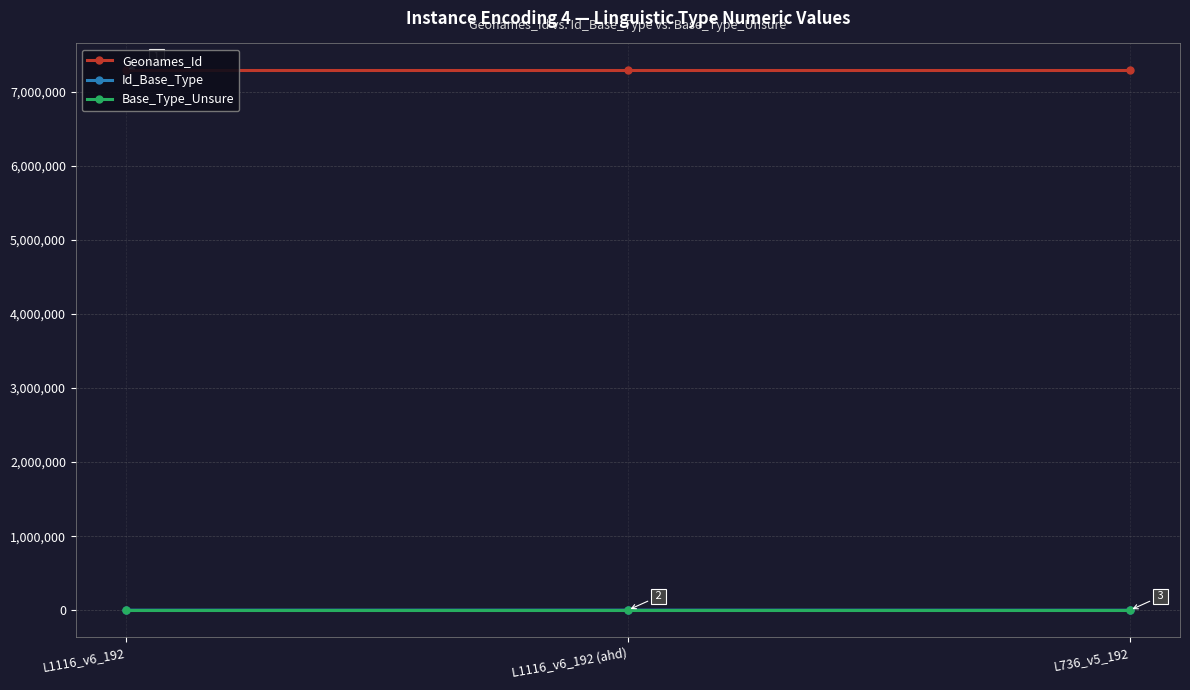

What is the label of the 1st point from the left?

L1116_v6_192